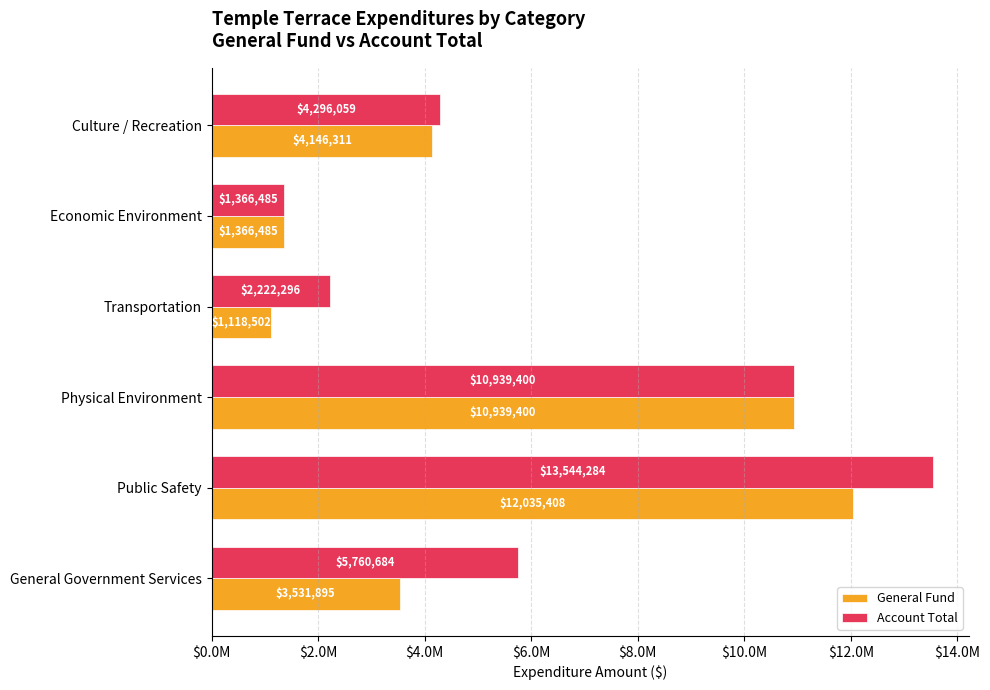

At how many categories does at least one series exceed 6791910?

2